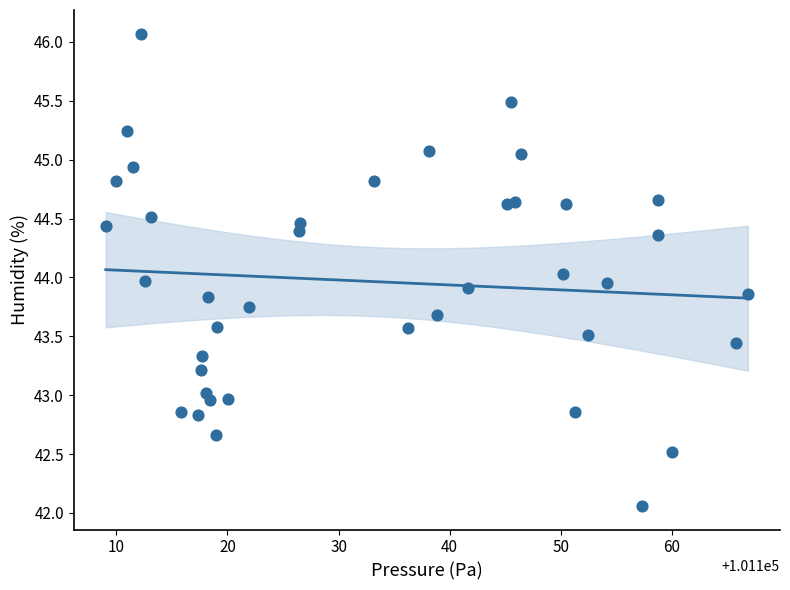

What is the range of X values (max minus min)?

57.8